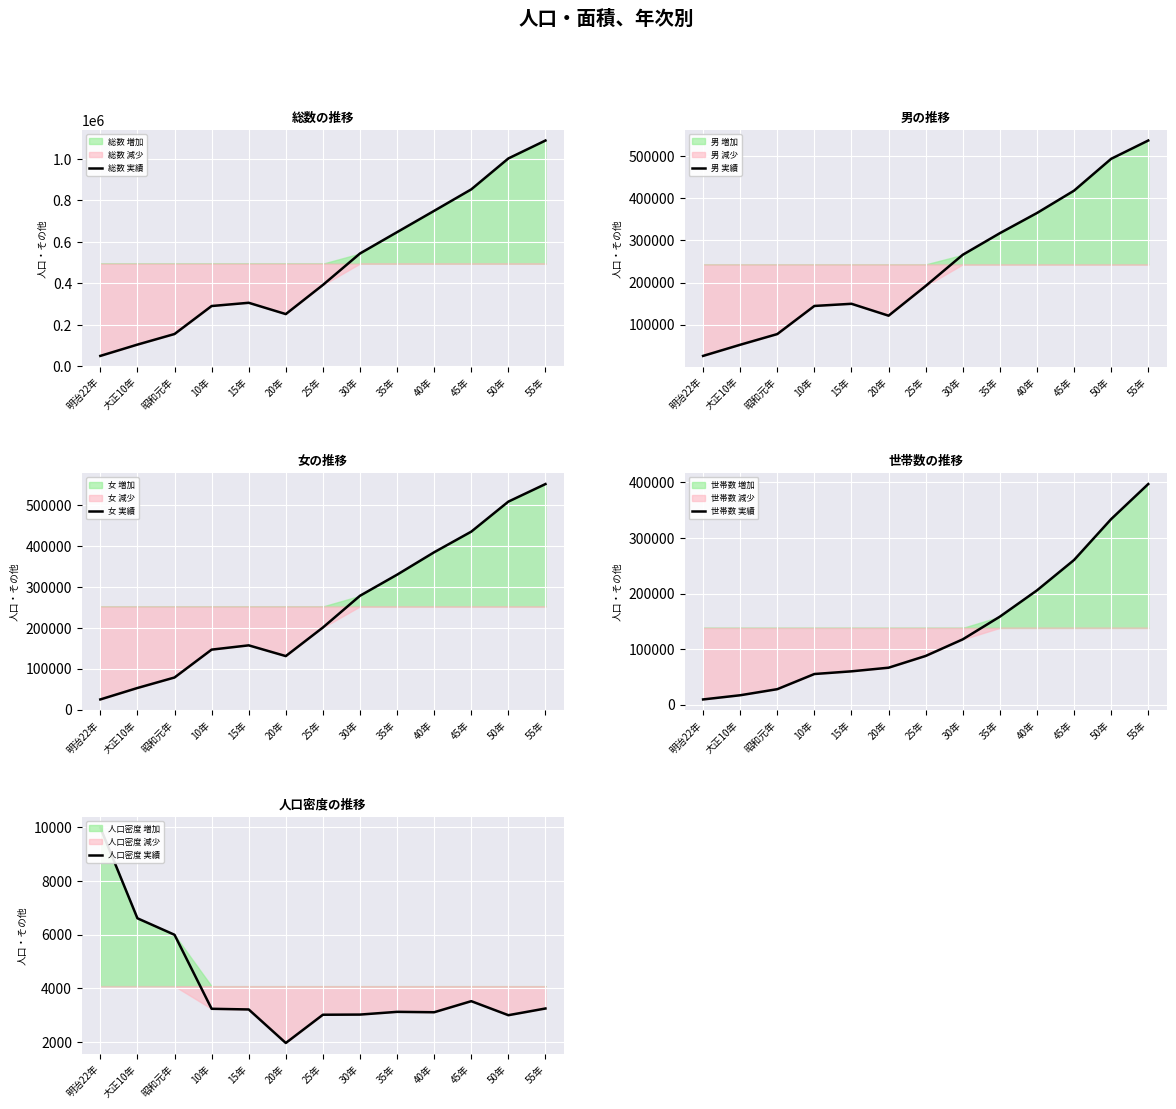

How many data points in 女 実績 are above 200811?

6